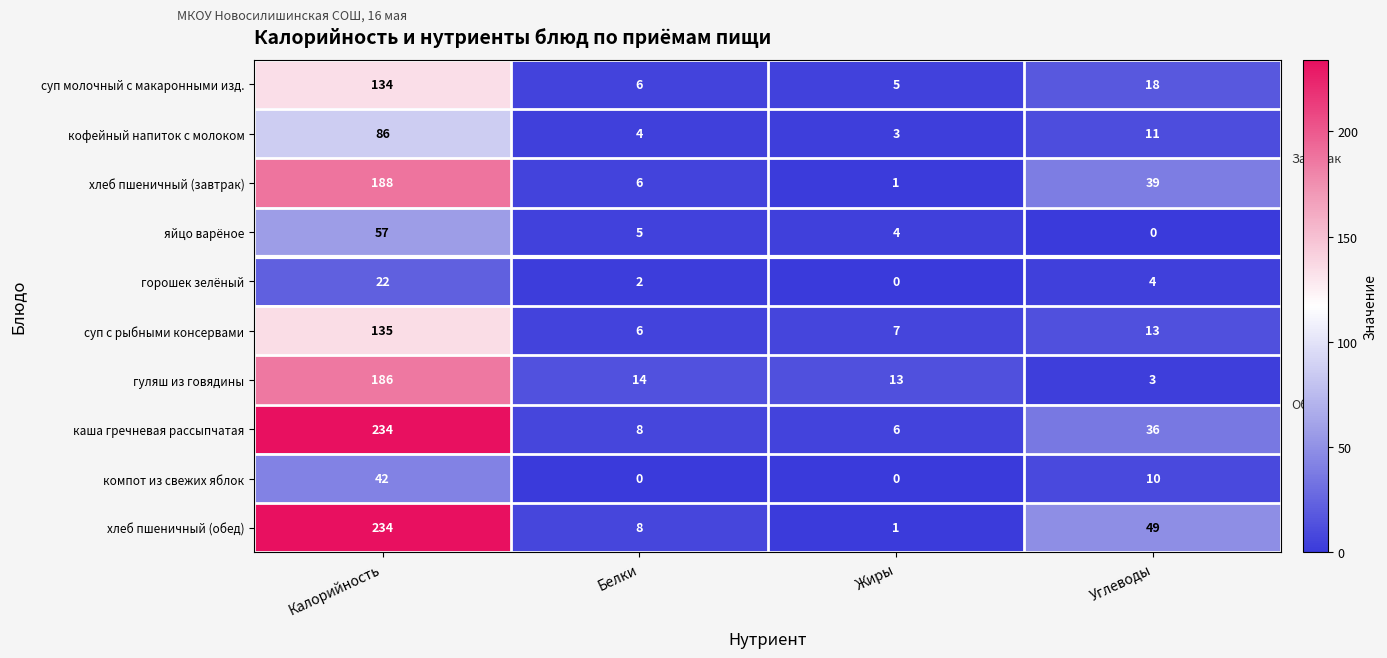

What is the total value across all series at Белки?

59